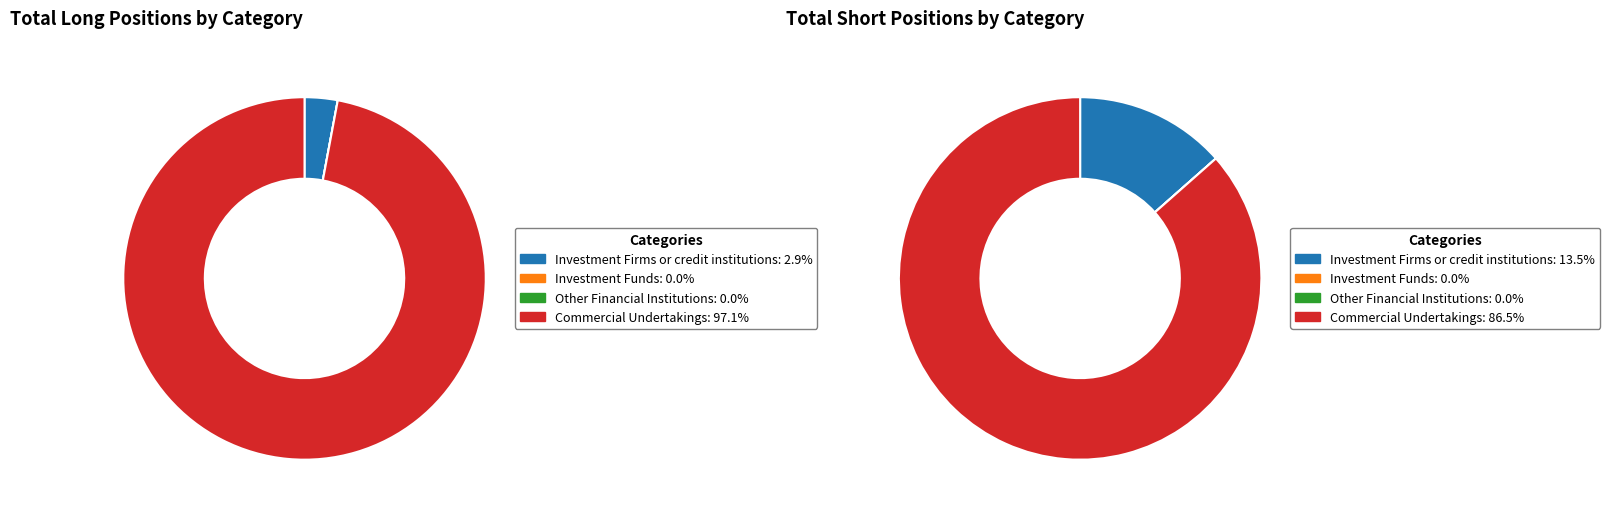

Does any single category account for the majority?

Yes